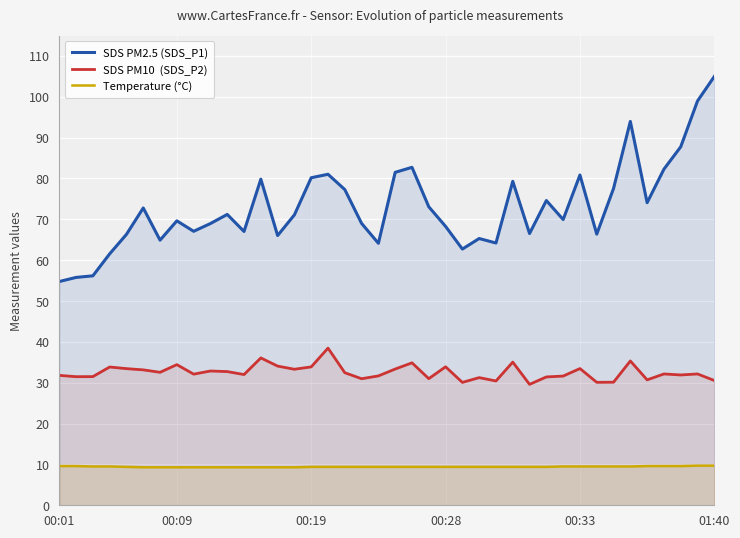

At which category is the sum across all series the highest?

01:40